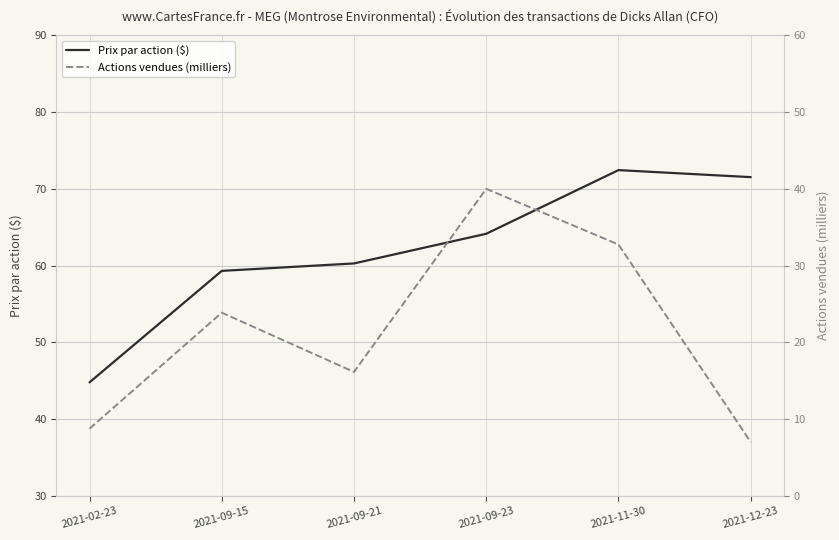

Reading left to right, list all the values displayed in this chart.

Prix par action ($): 44.8	59.3	60.3	64.1	72.4	71.5
Actions vendues (milliers): 8.8	23.9	16.1	40.0	32.7	7.0